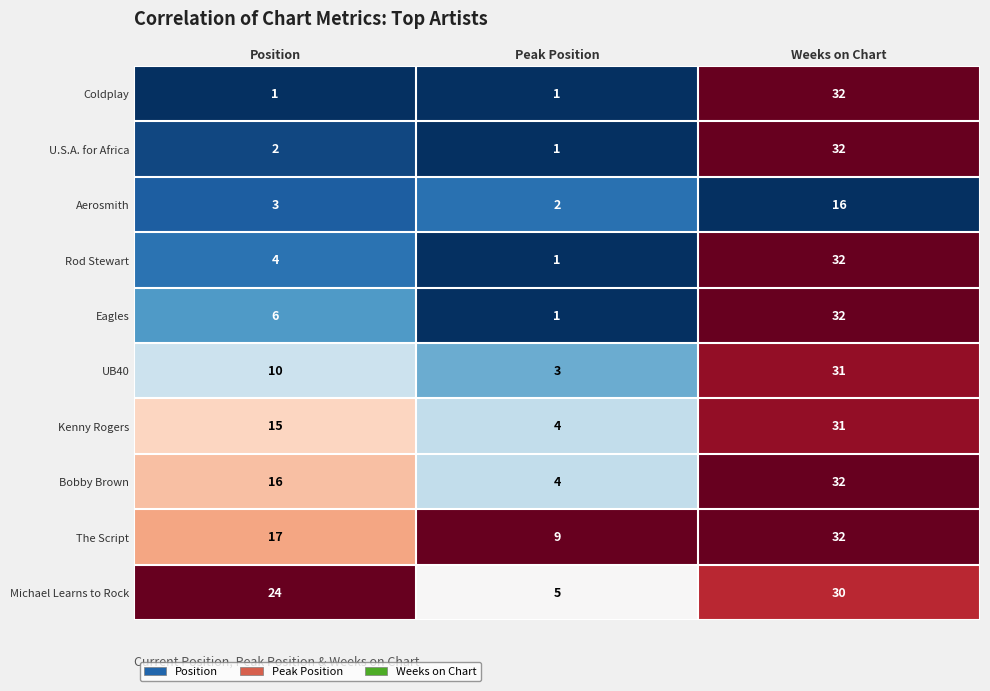

What is the approximate value of Coldplay at Weeks on Chart?

32